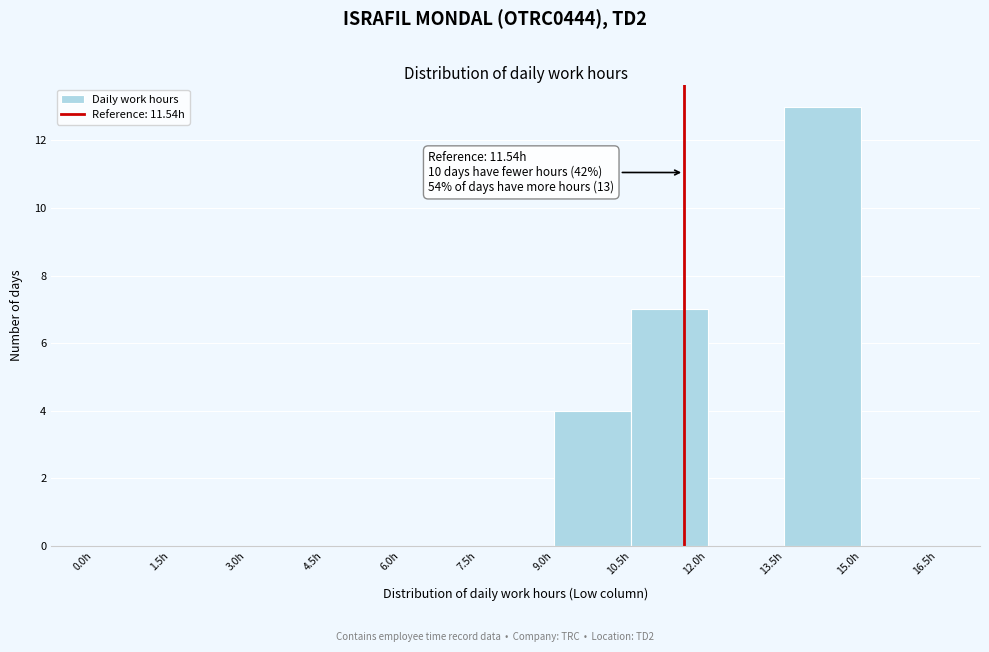

Over which range of the x-axis is the bar tallest?

13.5 to 15.0